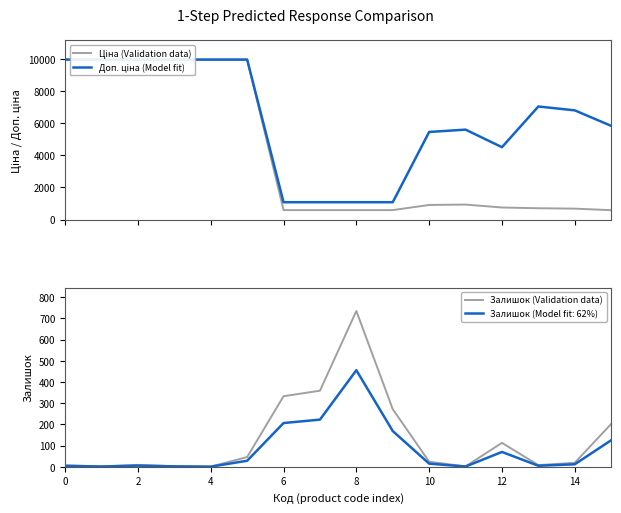

Where is the first local maximum for Доп. ціна (Model fit)?

11